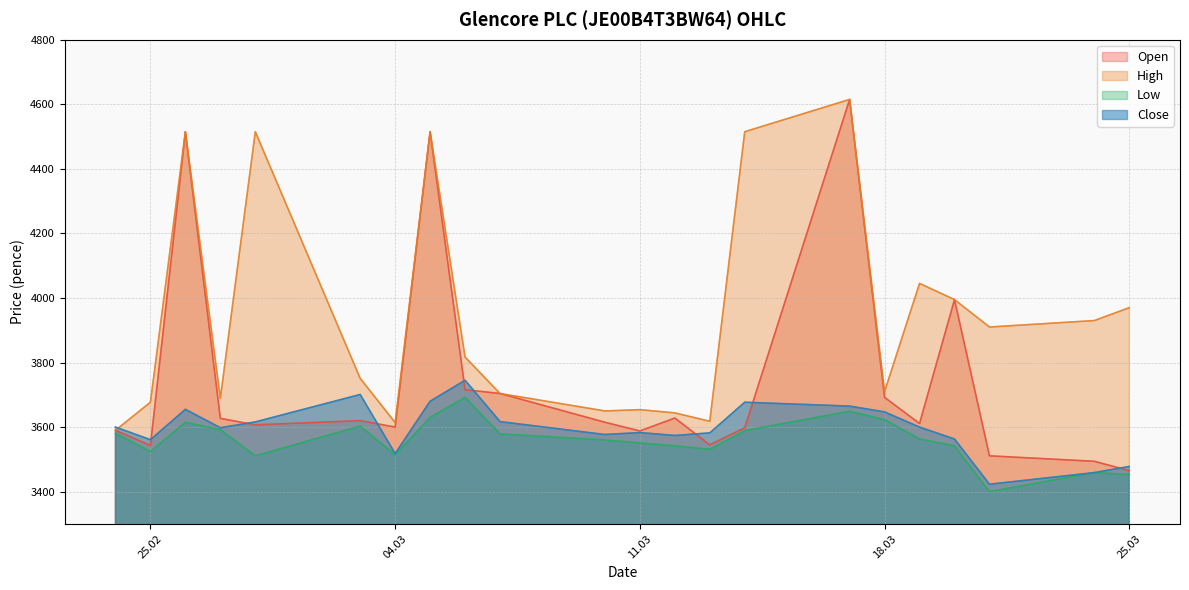

What is the label of the 14th point from the right?

06.03.2025